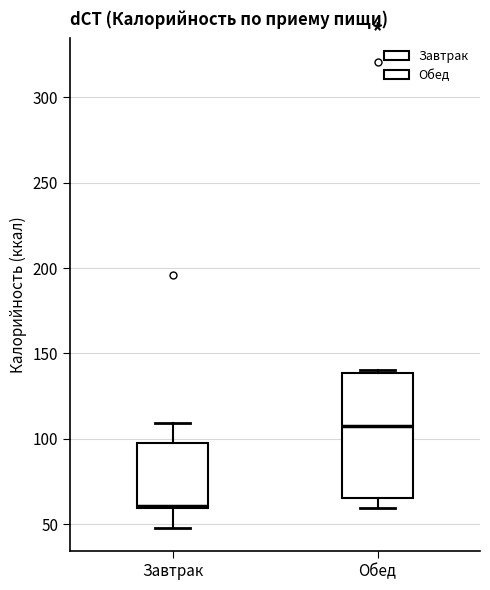

Where does the lower whisker of the box for Завтрак end on the y-axis? The values are not printed on the chart, so give them approximately, as read against the axis.

50